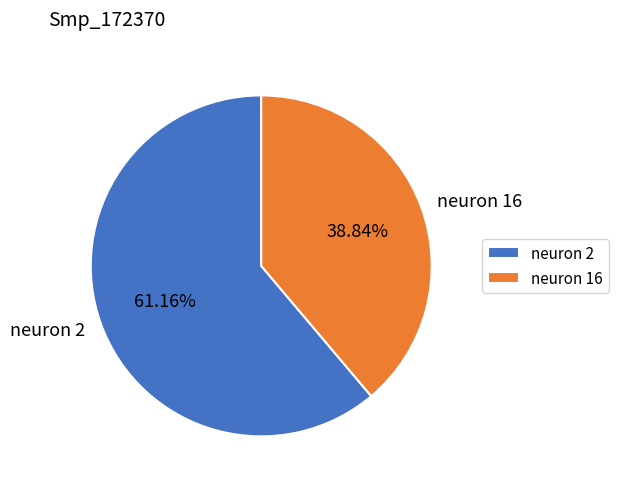

To the nearest percent, what is the difference between the neuron 2 and neuron 16 slice percentages?

22%